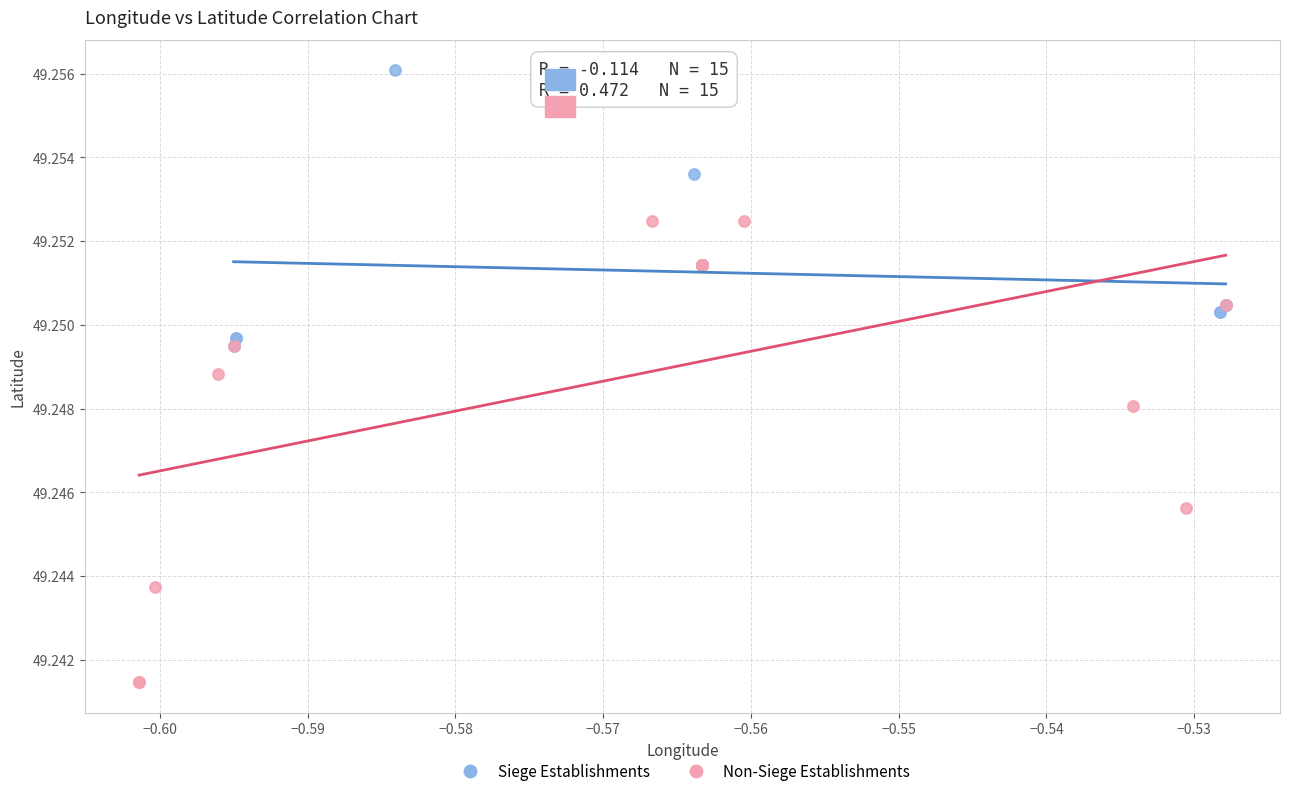

Which series reaches the minimum Y coordinate?

Non-Siege Establishments